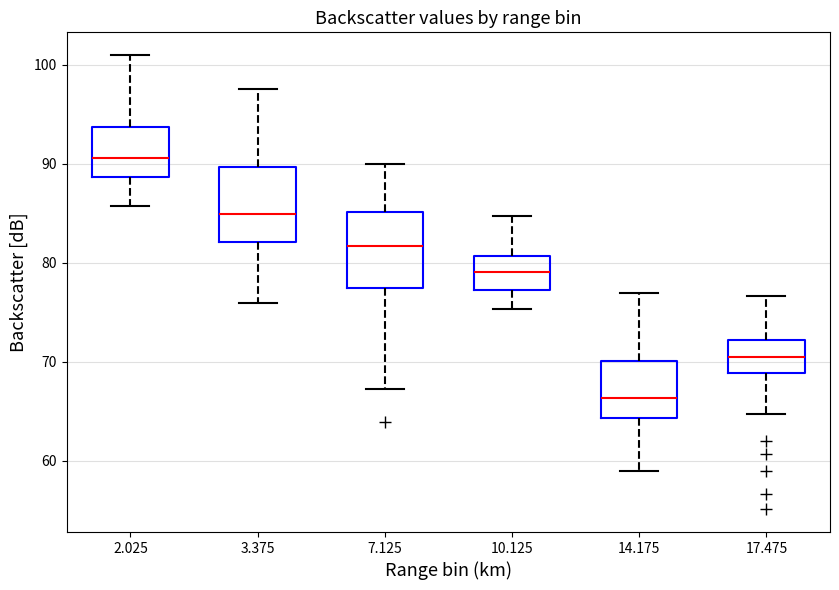

Which box has the lowest median line?

14.175